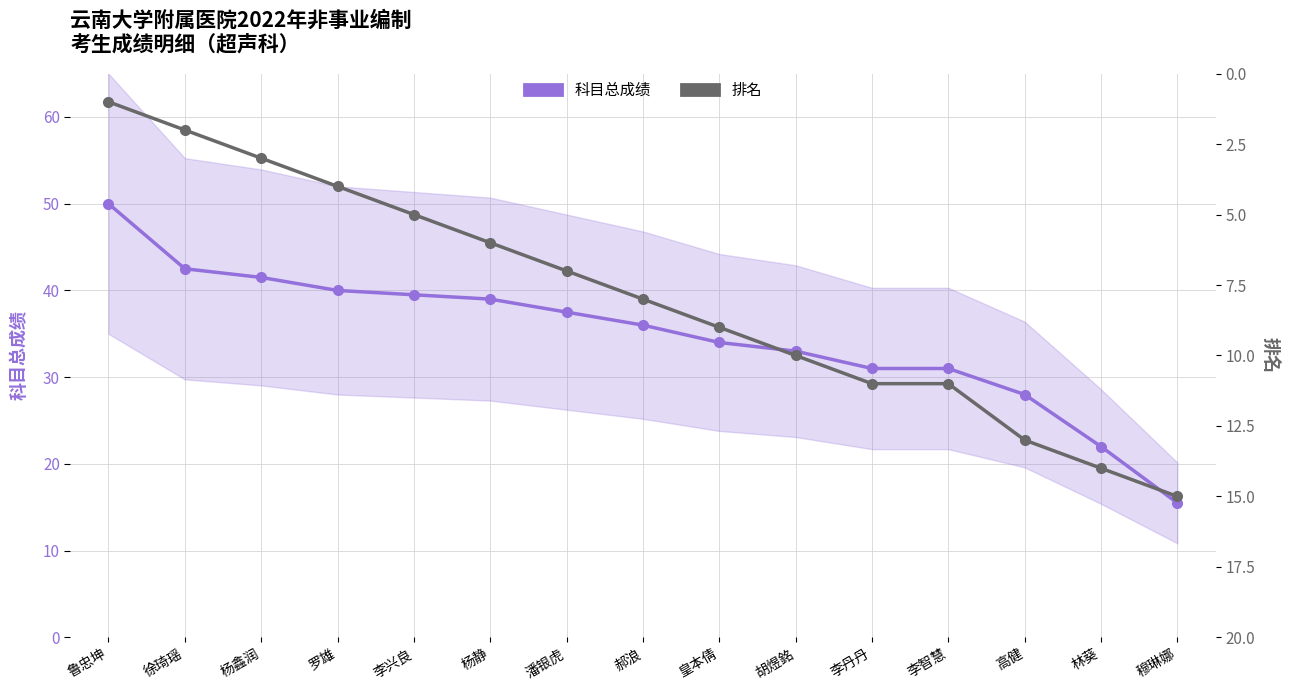

How many values in the 排名 series exceed 8?

7